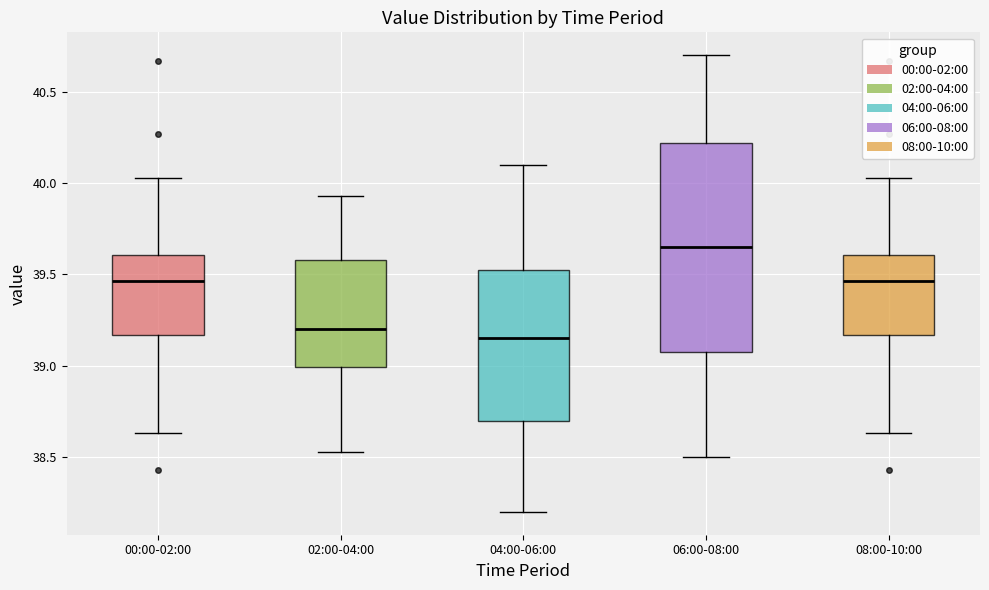

Reading left to right, transcribe this box plot: for each box, give where its median line is, the range the box spans, and where its two whiskers end, as read against the y-axis. The values are not printed on the chart, so give them approximately, as read against the axis.

00:00-02:00: median 39.45, box 39.15 to 39.60, whiskers 38.65 to 40.05
02:00-04:00: median 39.20, box 39.00 to 39.60, whiskers 38.55 to 39.95
04:00-06:00: median 39.15, box 38.70 to 39.55, whiskers 38.20 to 40.10
06:00-08:00: median 39.65, box 39.10 to 40.20, whiskers 38.50 to 40.70
08:00-10:00: median 39.45, box 39.15 to 39.60, whiskers 38.65 to 40.05